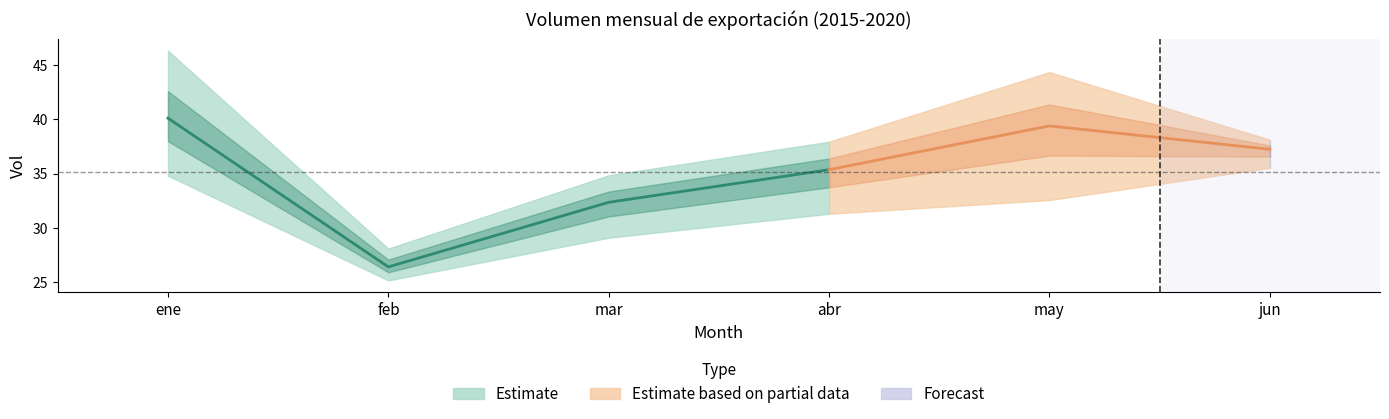

How many values in the 2017 series exceed 37?

3